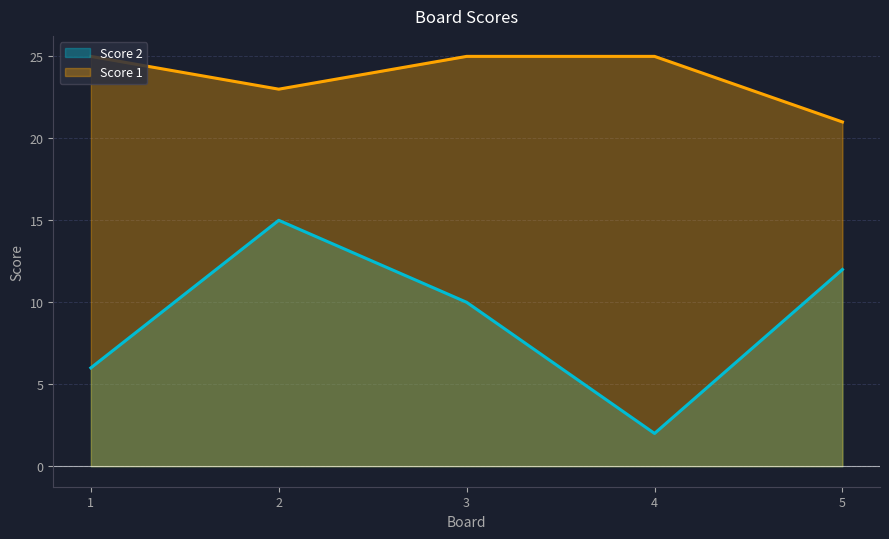

True or false: Score 1 has a value of 21 at 5.

True